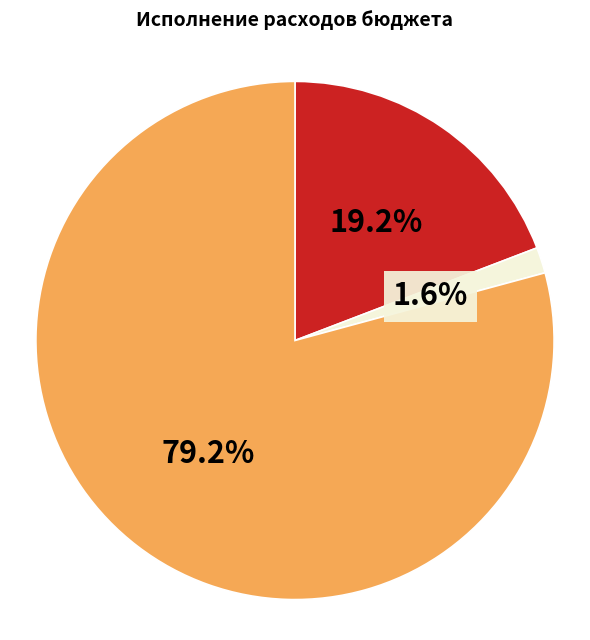

Is there any slice that represents more than half of the pie?

Yes